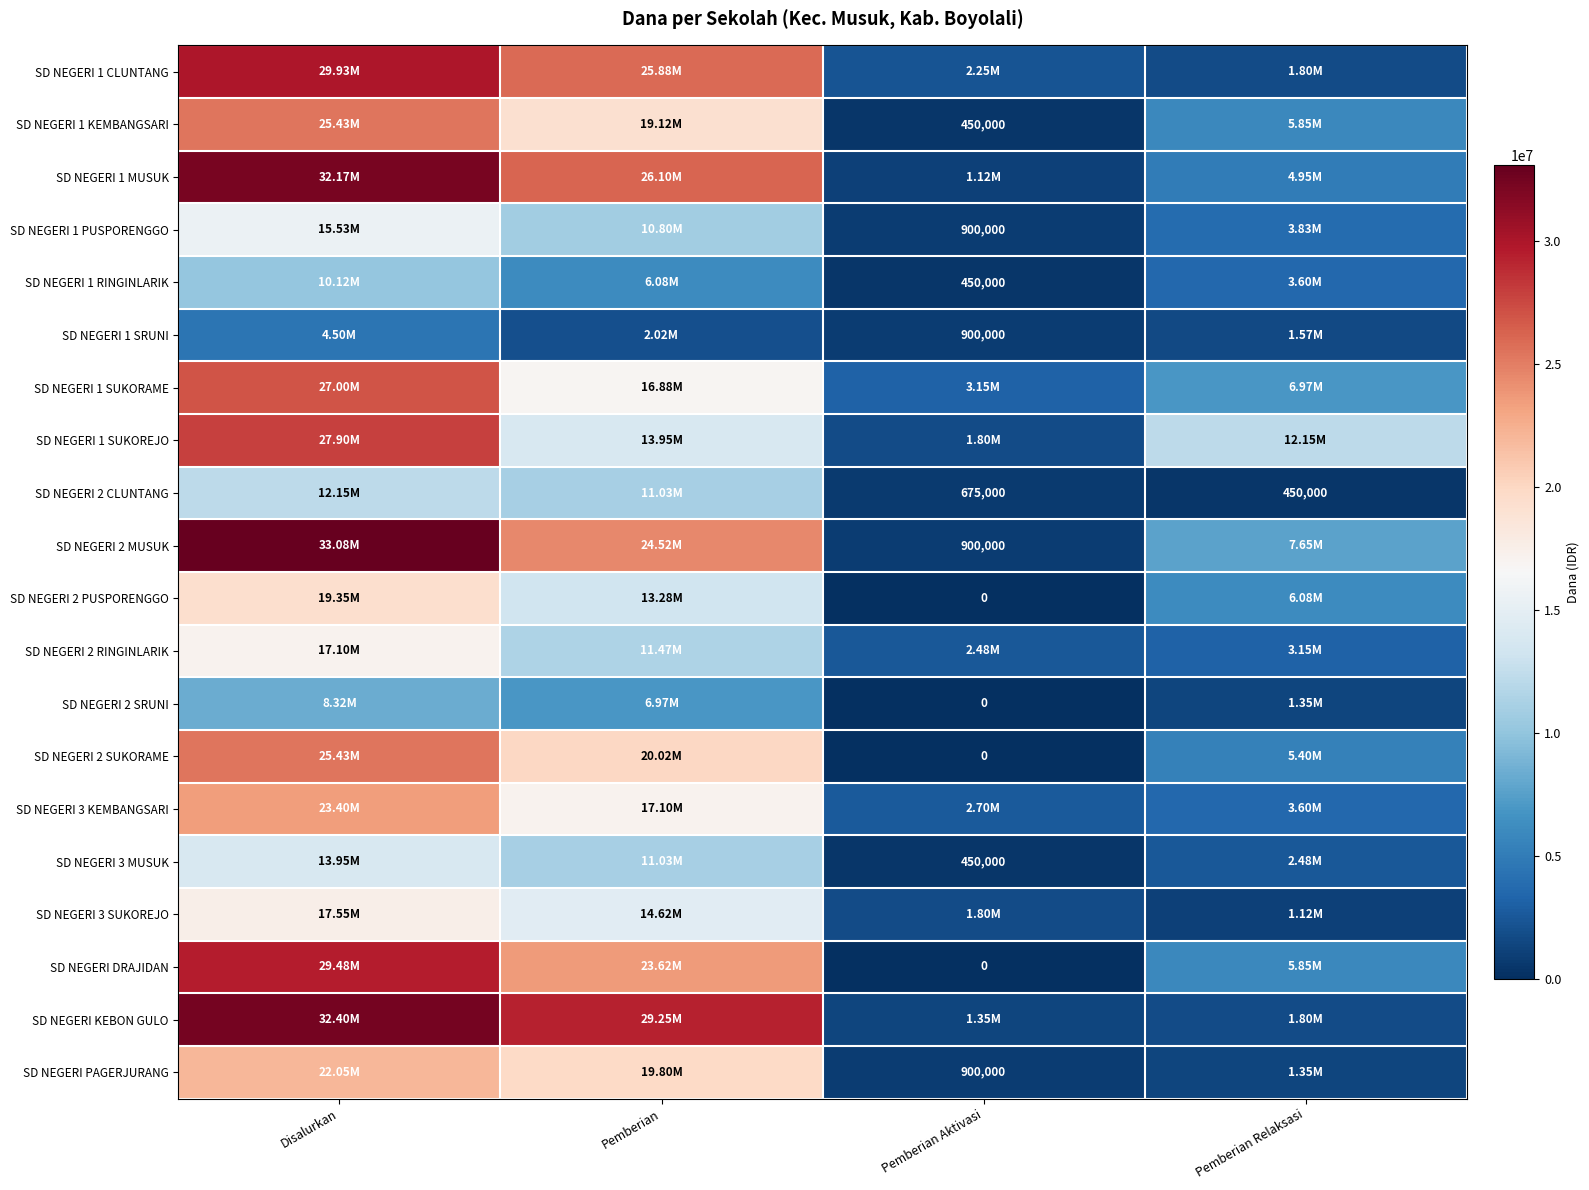

Between Pemberian Relaksasi and Disalurkan, which is larger?

Disalurkan